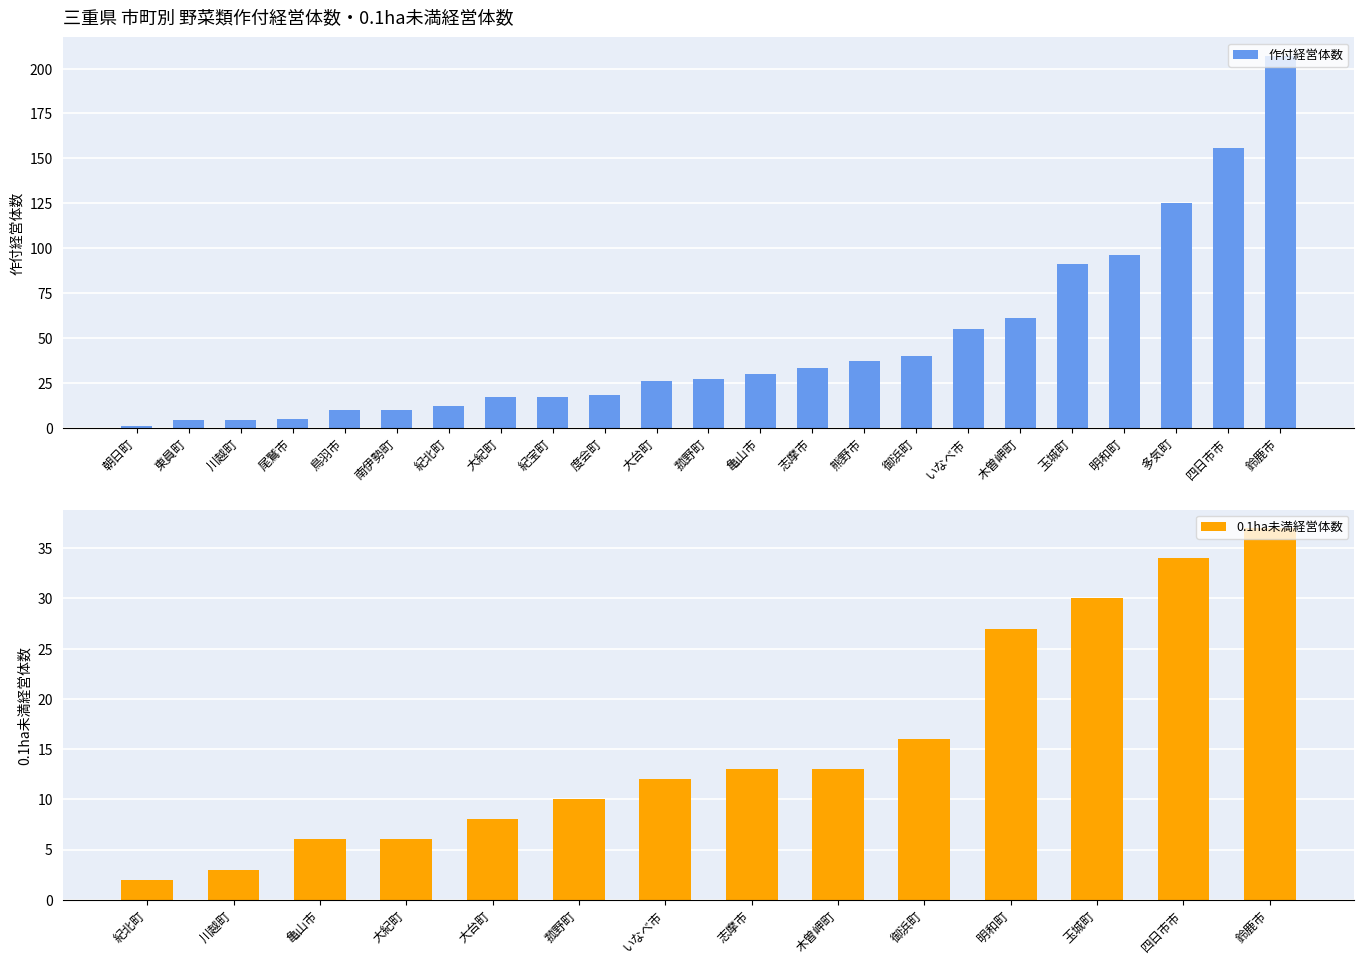

How many values in 0.1ha未満 are above zero?

14